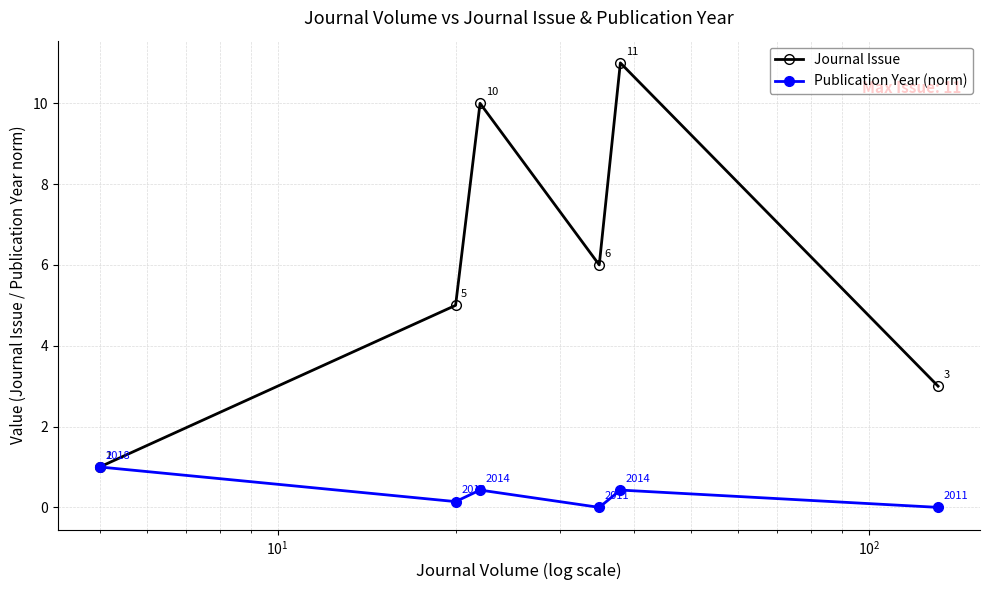

What is the value of the Journal Issue point at the 1st from the left?

1.0